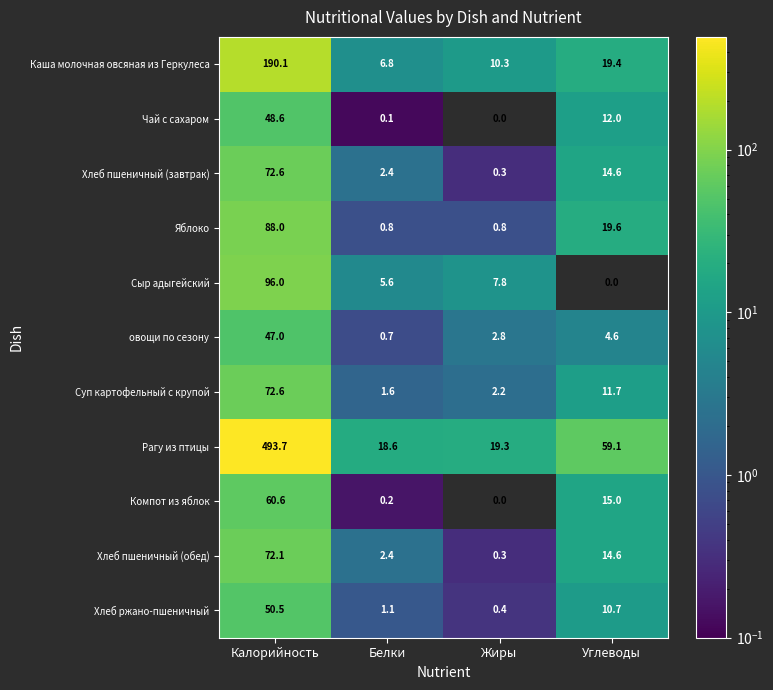

What is the difference between the highest and lowest values at Углеводы?

59.1